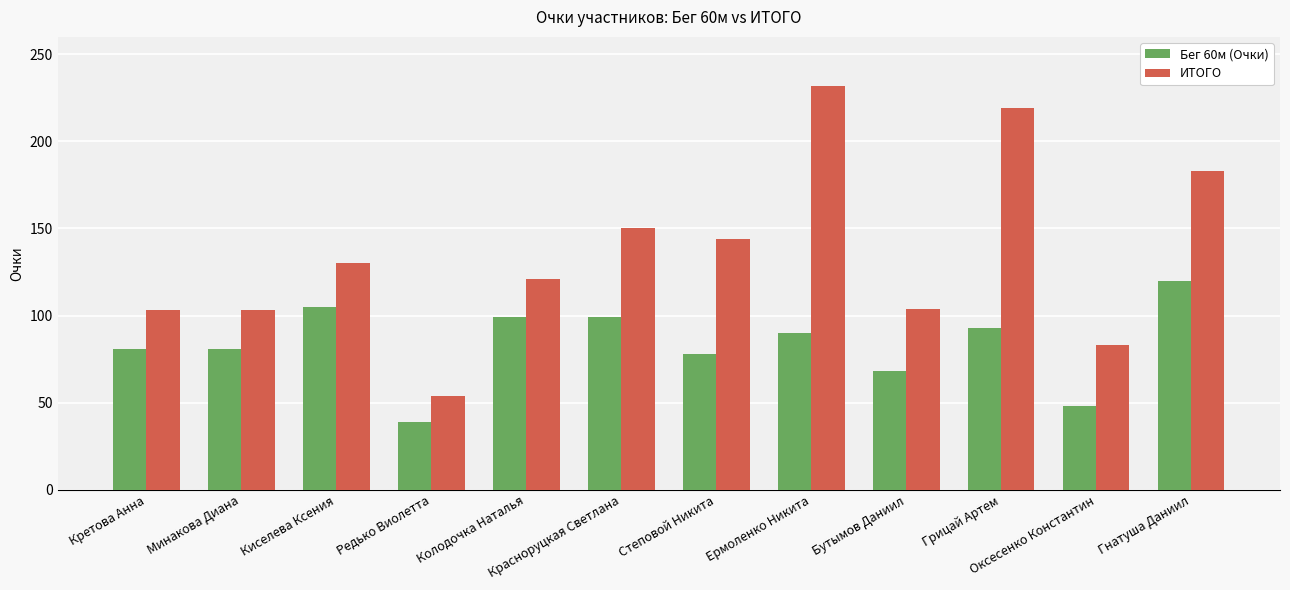

What is the total value across all series at Грицай Артем?

312